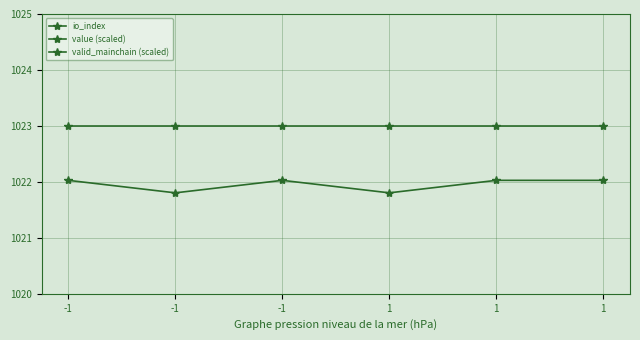

Reading left to right, what are all the values shown in this chart?

io_index: -1=0.0	-1=0.0	-1=0.0	1=2.0	1=1.0	1=0.0
value (scaled): -1=1022.0	-1=1021.8	-1=1022.0	1=1021.8	1=1022.0	1=1022.0
valid_mainchain (scaled): -1=1023.0	-1=1023.0	-1=1023.0	1=1023.0	1=1023.0	1=1023.0